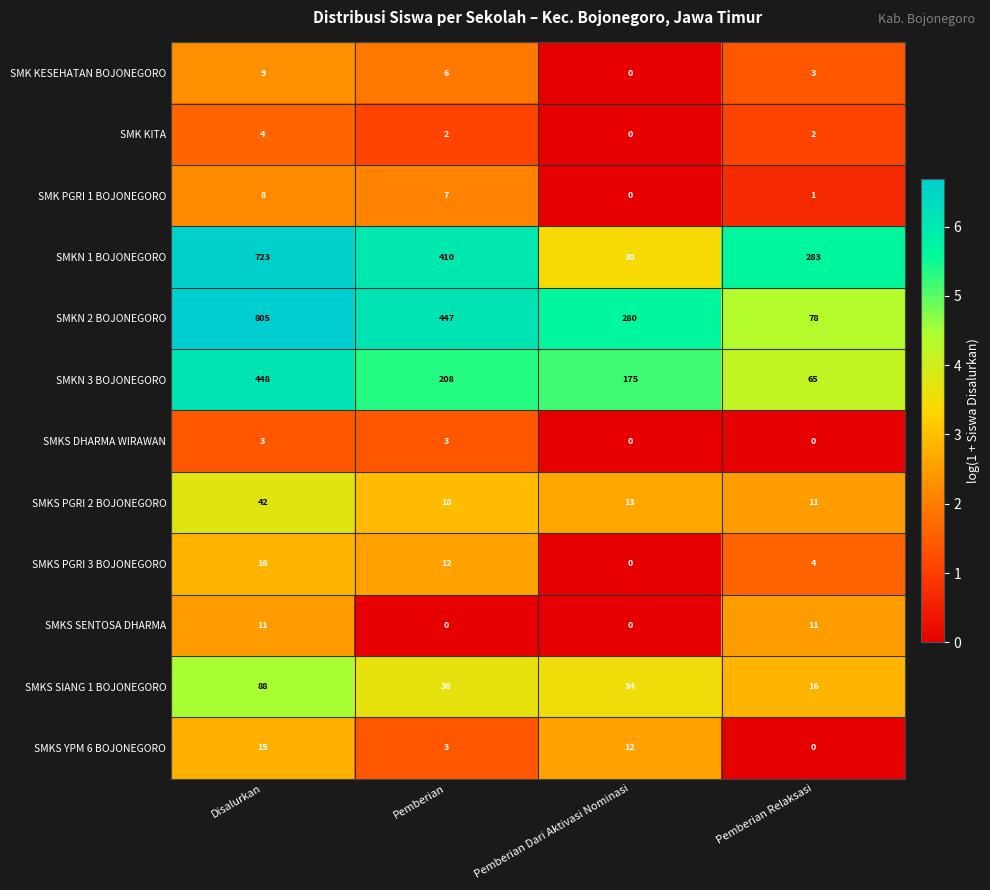

Read the SMKN 2 BOJONEGORO value at Pemberian.

447